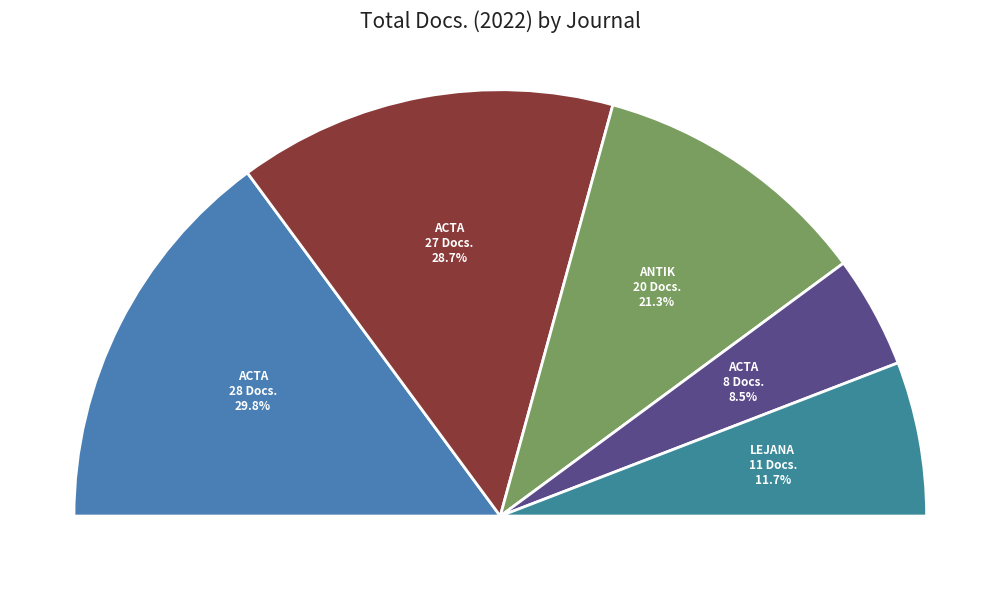

Does Acta Orientalia represent more than half of the total?

No